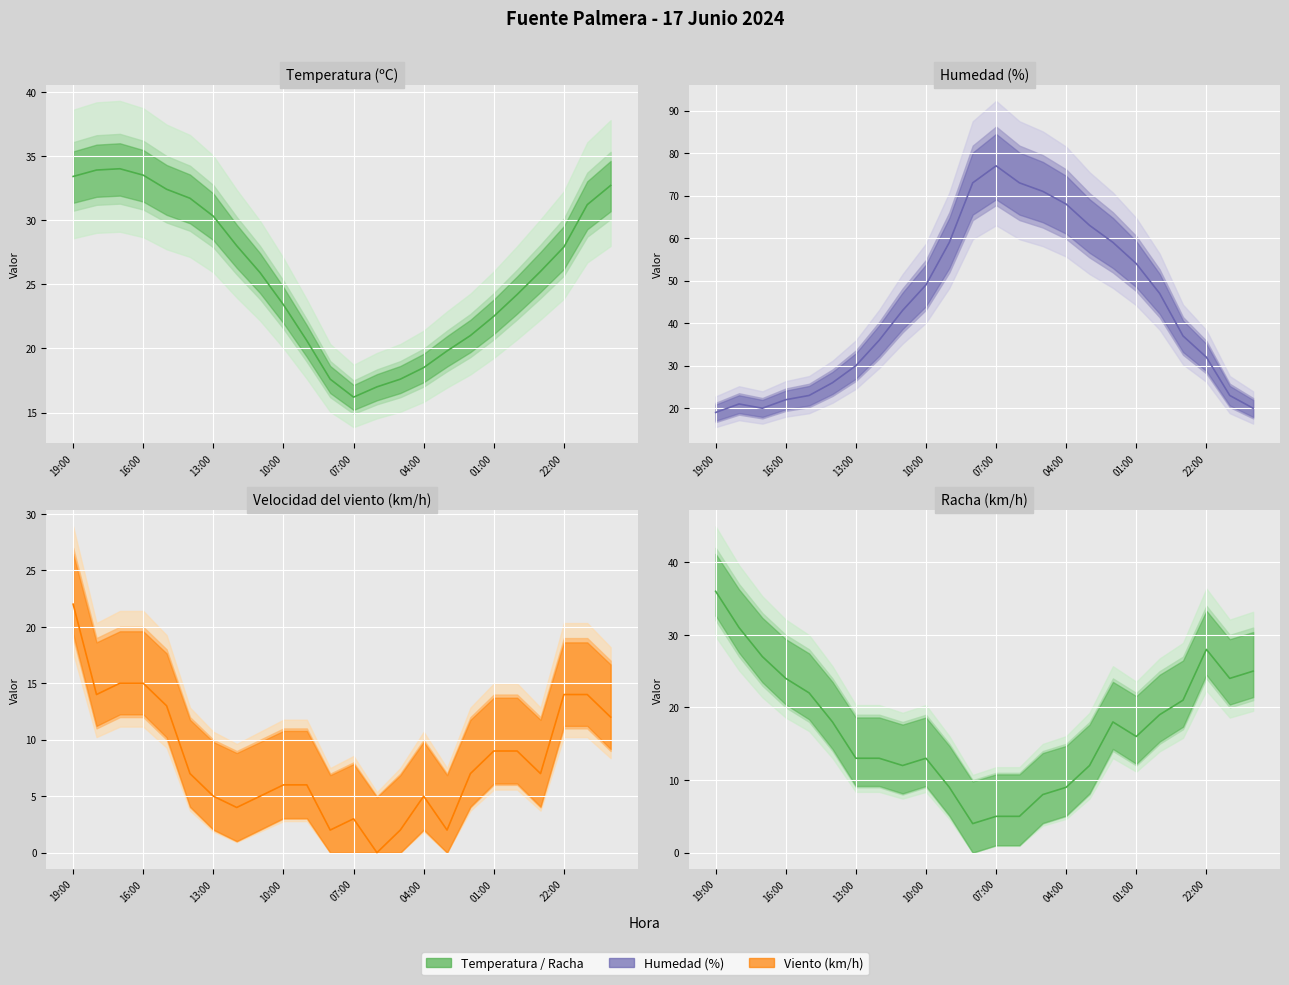

True or false: Racha (km/h) and Velocidad del viento (km/h) cross at least once.

False